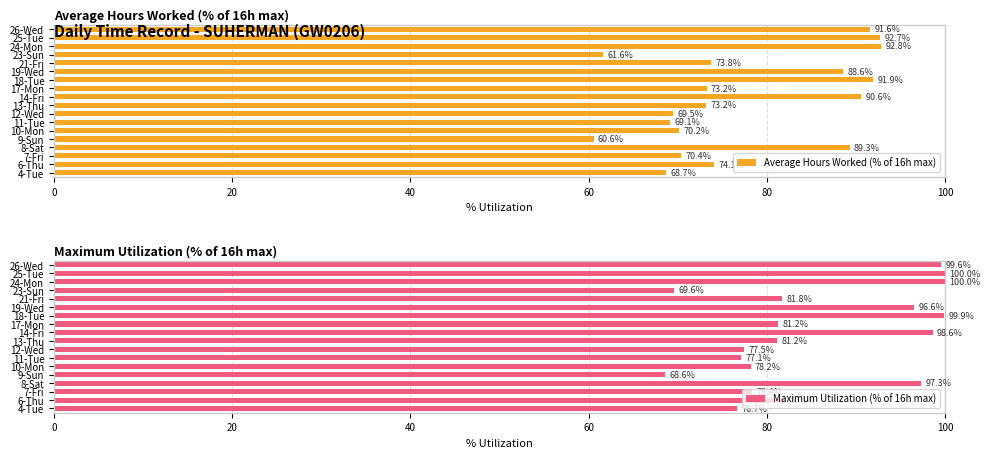

The Maximum Utilization (% of 16h max) series shows 30.0 at 12-Wed. True or false?

False